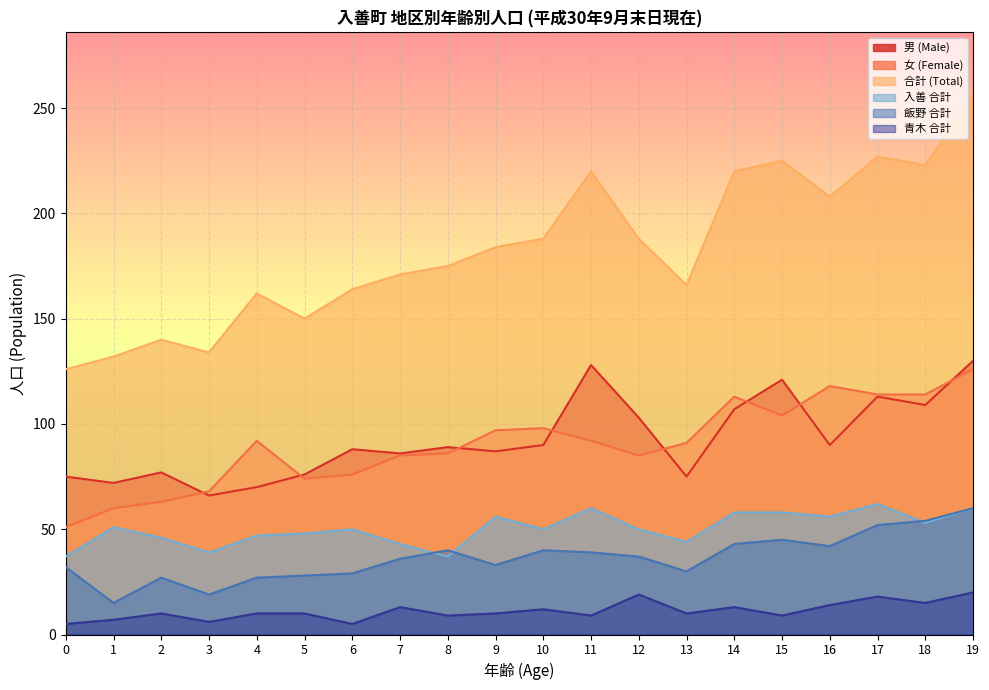

Reading left to right, transcribe all the data shown in this chart.

男 (Male): 0=75	1=72	2=77	3=66	4=70	5=76	6=88	7=86	8=89	9=87	10=90	11=128	12=103	13=75	14=107	15=121	16=90	17=113	18=109	19=130
女 (Female): 0=51	1=60	2=63	3=68	4=92	5=74	6=76	7=85	8=86	9=97	10=98	11=92	12=85	13=91	14=113	15=104	16=118	17=114	18=114	19=126
合計 (Total): 0=126	1=132	2=140	3=134	4=162	5=150	6=164	7=171	8=175	9=184	10=188	11=220	12=188	13=166	14=220	15=225	16=208	17=227	18=223	19=256
入善 合計: 0=37	1=51	2=46	3=39	4=47	5=48	6=50	7=43	8=37	9=56	10=50	11=60	12=50	13=44	14=58	15=58	16=56	17=62	18=53	19=60
飯野 合計: 0=32	1=15	2=27	3=19	4=27	5=28	6=29	7=36	8=40	9=33	10=40	11=39	12=37	13=30	14=43	15=45	16=42	17=52	18=54	19=60
青木 合計: 0=5	1=7	2=10	3=6	4=10	5=10	6=5	7=13	8=9	9=10	10=12	11=9	12=19	13=10	14=13	15=9	16=14	17=18	18=15	19=20